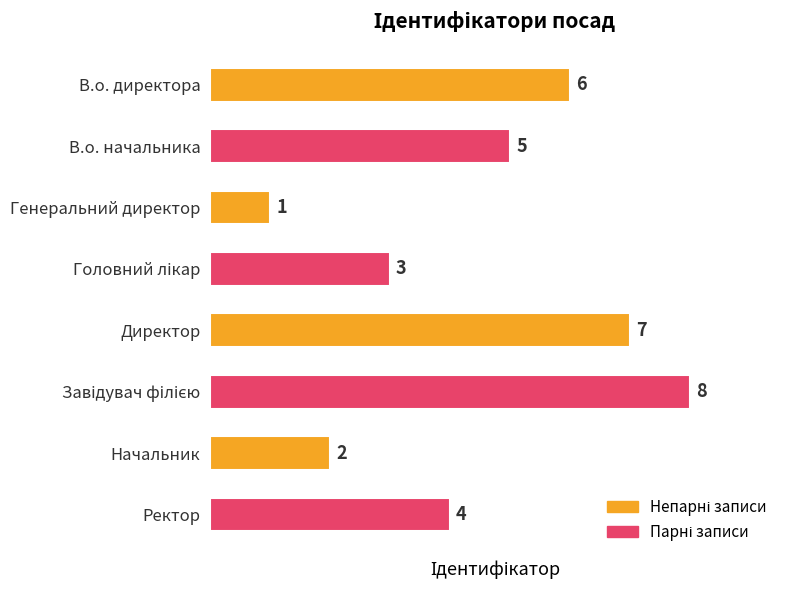

Reading top to bottom, what are all the values shown in this chart?

6	5	1	3	7	8	2	4